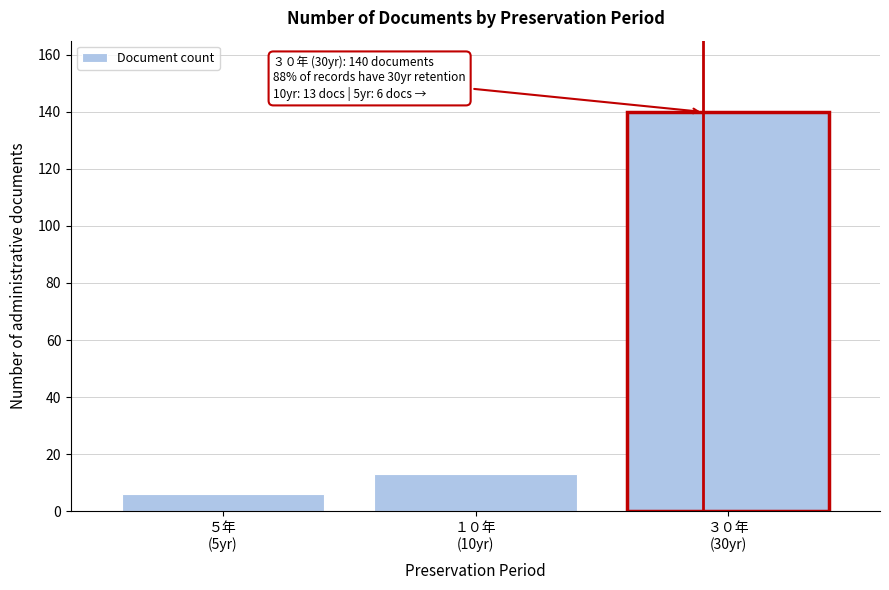

Reading left to right, extract all data points from this chart.

6	13	140